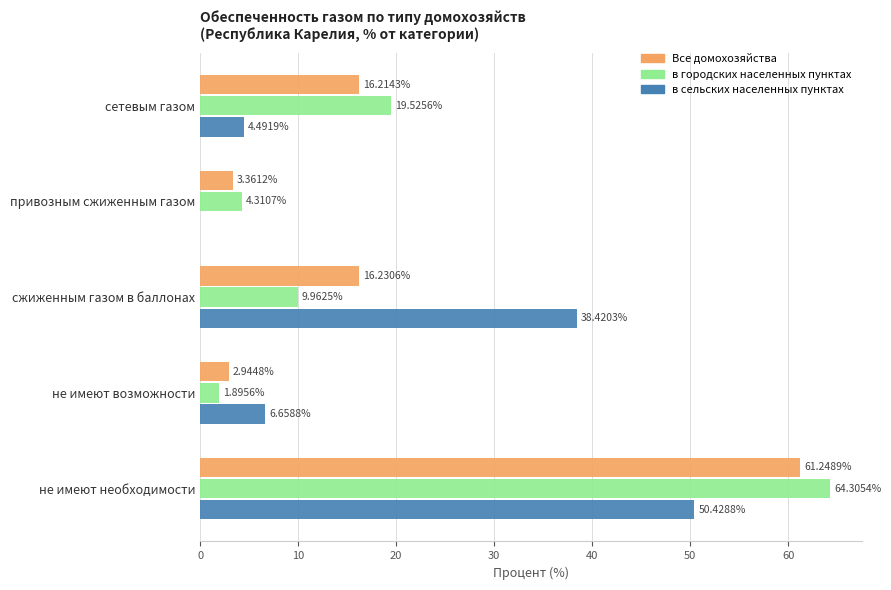

What is the highest value of the в сельских населенных пунктах series?

50.4